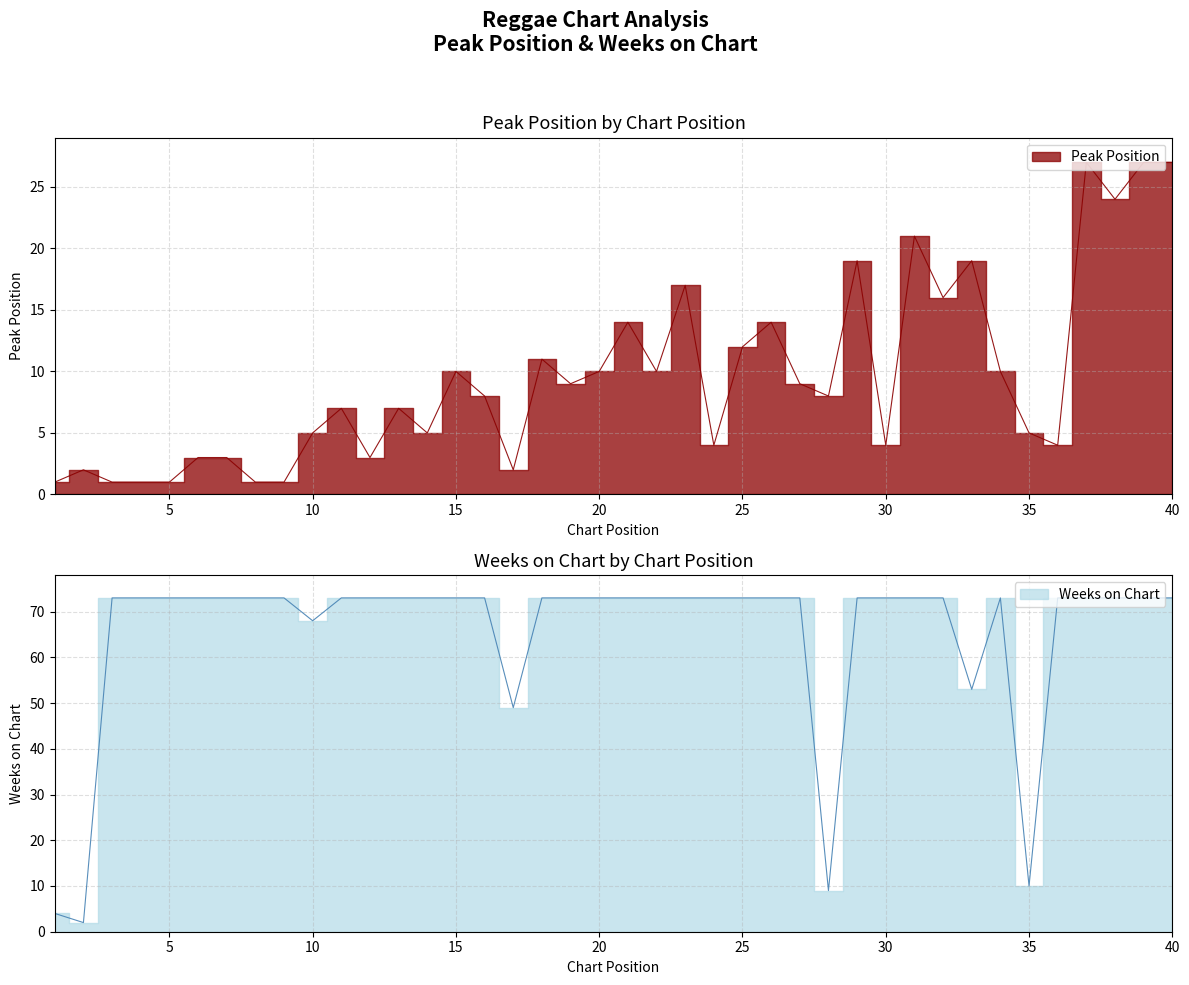

True or false: Weeks on Chart and Peak Position intersect in this chart.

False